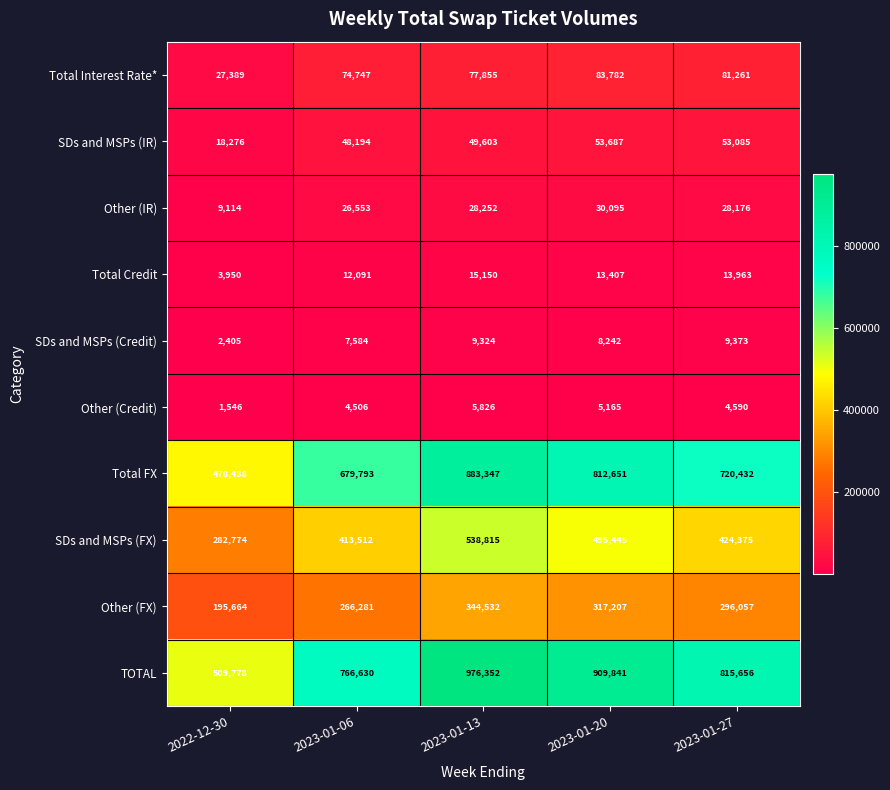

Rank the series by their maximum value, from highest to lowest.

TOTAL, Total FX, SDs and MSPs (FX), Other (FX), Total Interest Rate*, SDs and MSPs (IR), Other (IR), Total Credit, SDs and MSPs (Credit), Other (Credit)